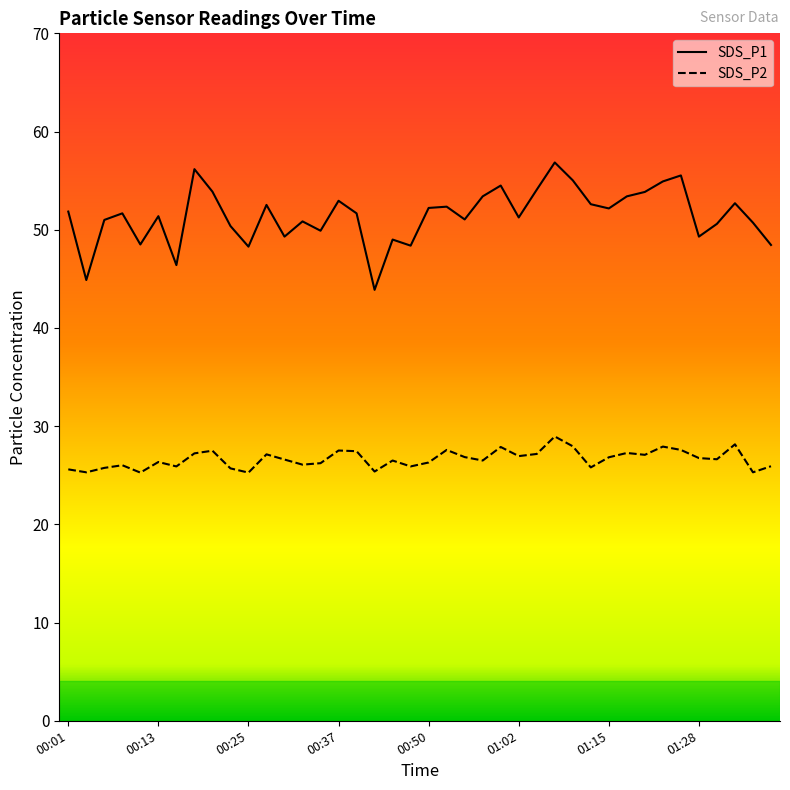

What is the difference between the maximum and minimum values in the SDS_P1 series?

13.0